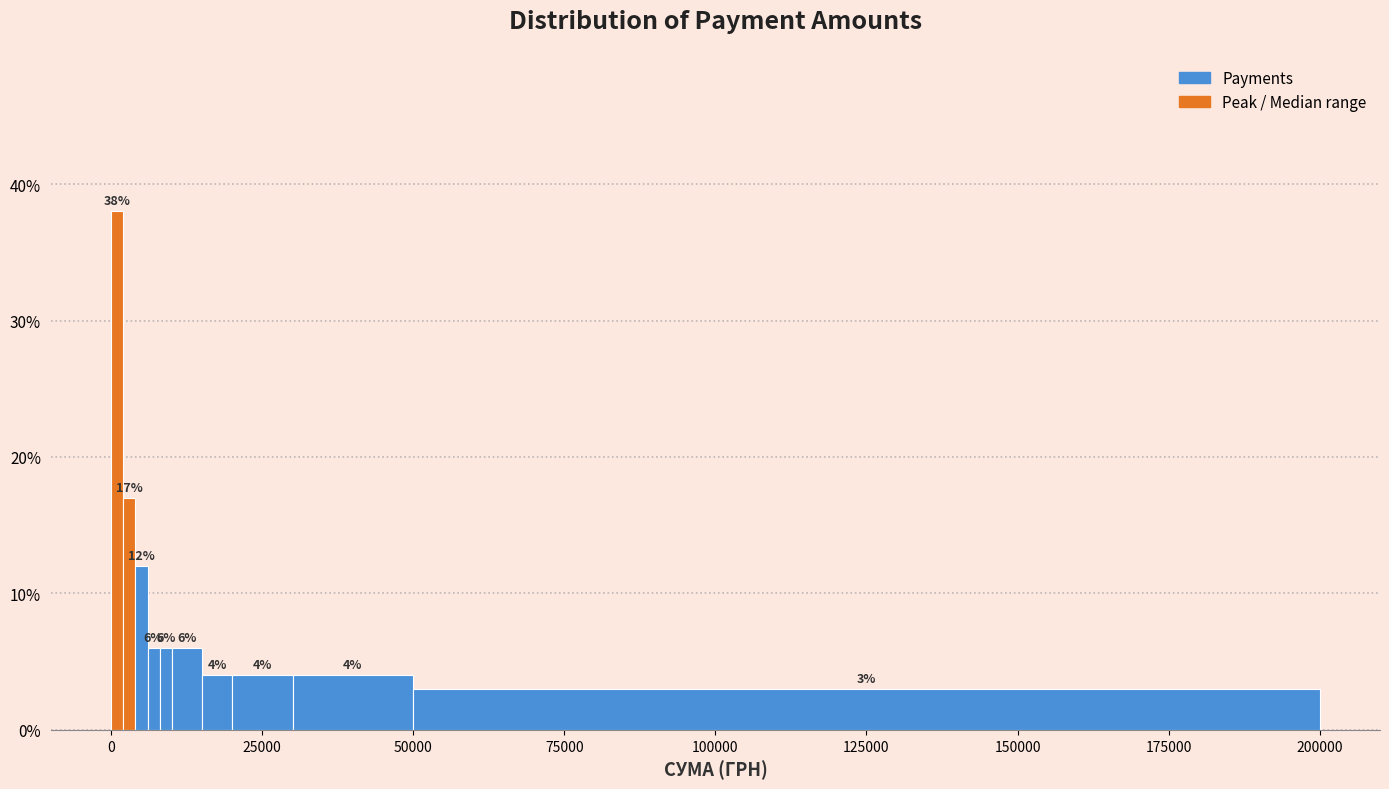

Around what value on the x-axis is the tallest bar? Give the approximate position of its centre, as read against the axis.

0